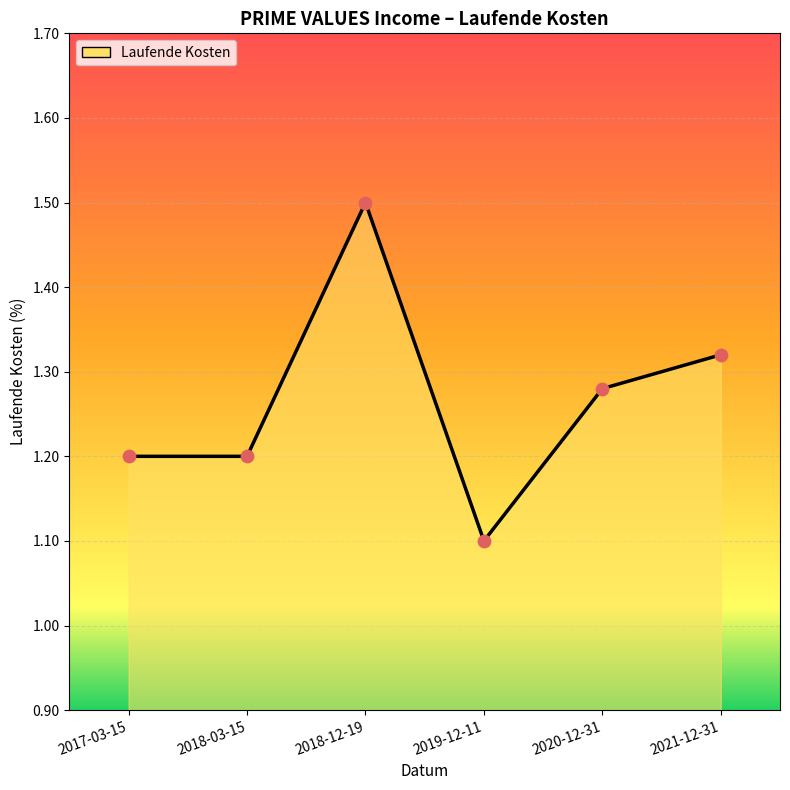

Which has a higher value, 2019-12-11 or 2018-12-19?

2018-12-19